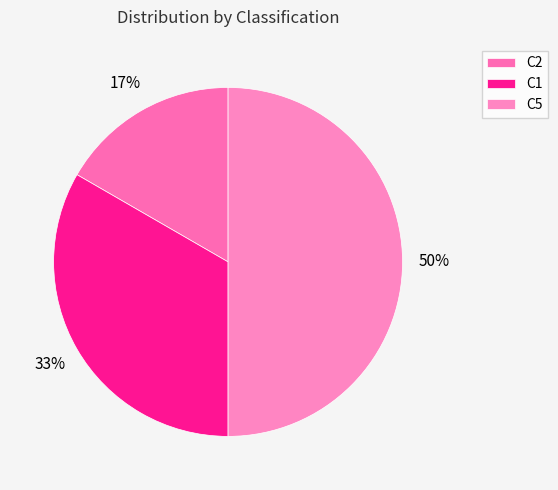

To the nearest percent, what is the difference between the largest and smallest slice percentages?

33%